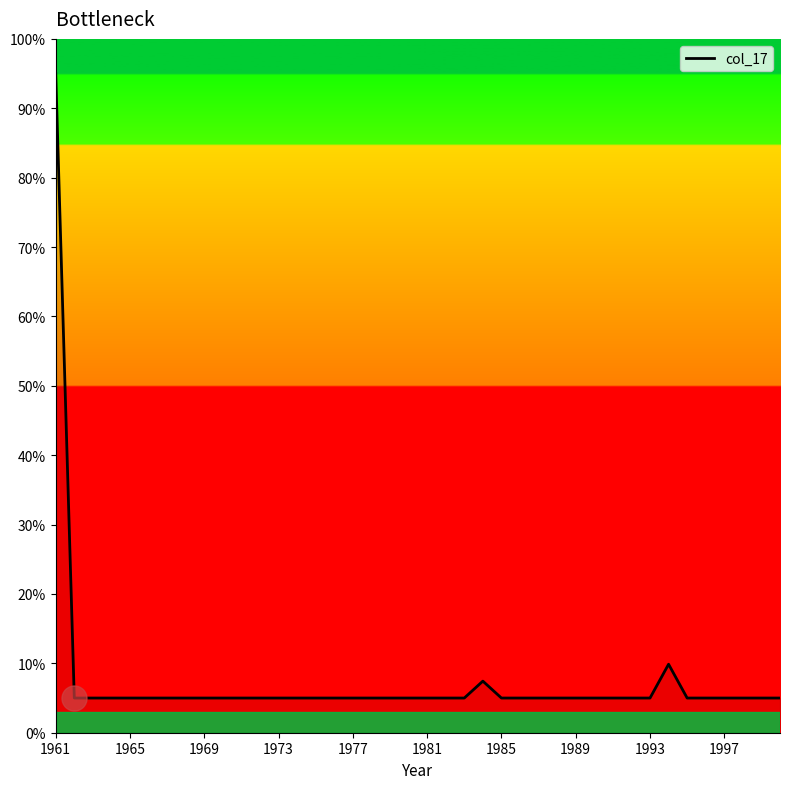

What is the maximum value shown in the chart?

95.0